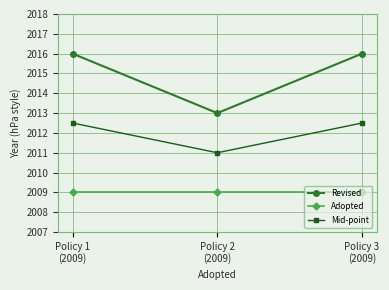

At how many categories does at least one series exceed 2012?

3